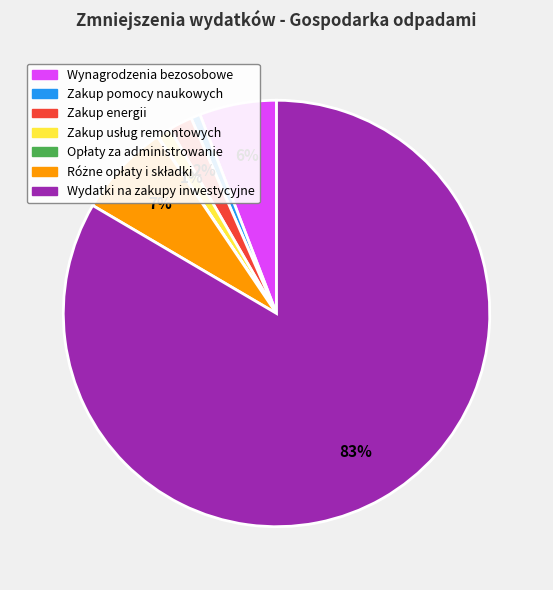

Is there any slice that represents more than half of the pie?

Yes